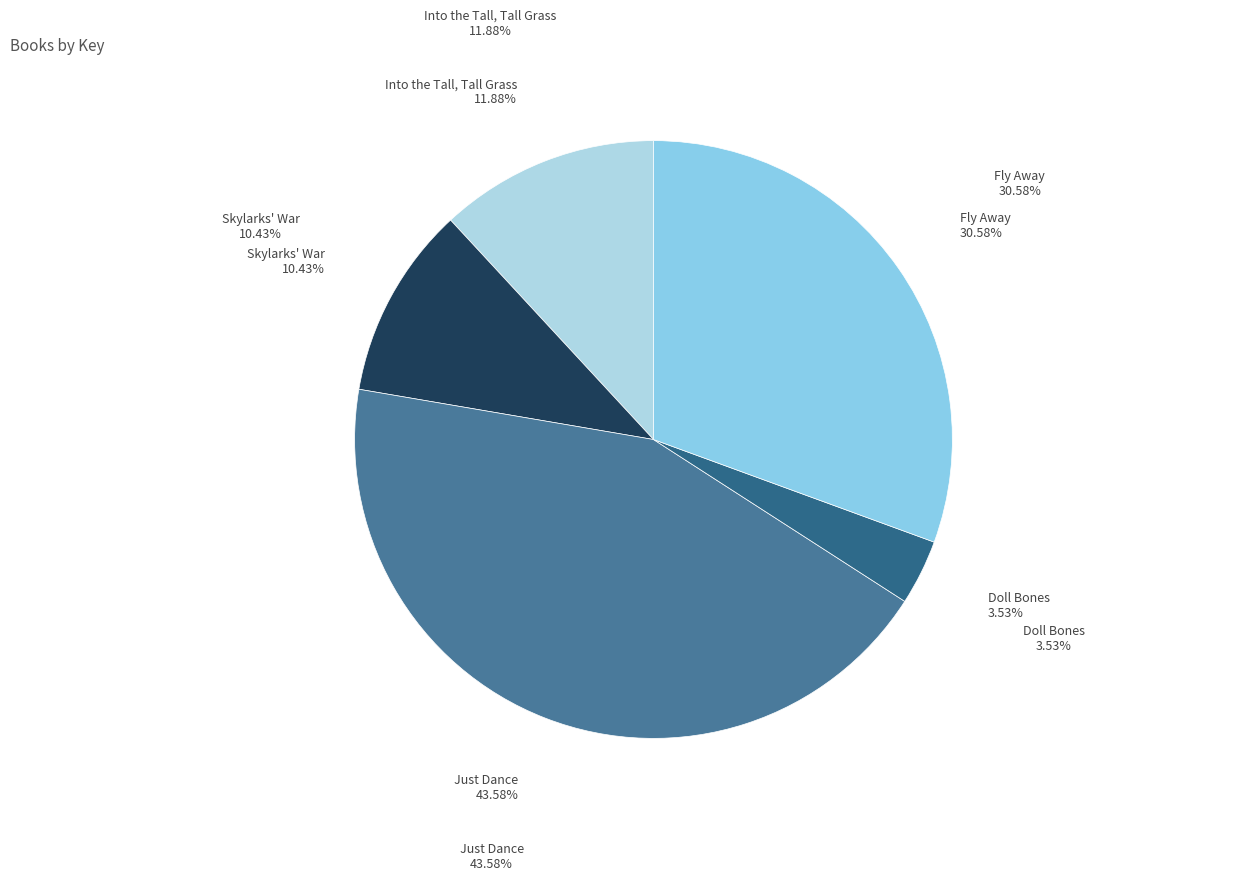

How many slices are in this pie chart?

5